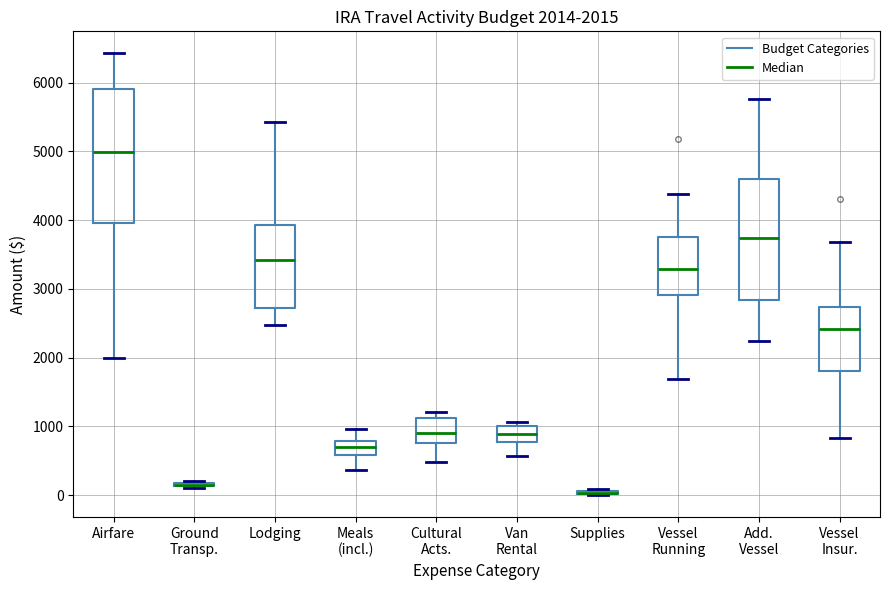

Comparing the boxes themselves (not the whiskers), which one is the tallest?

Airfare